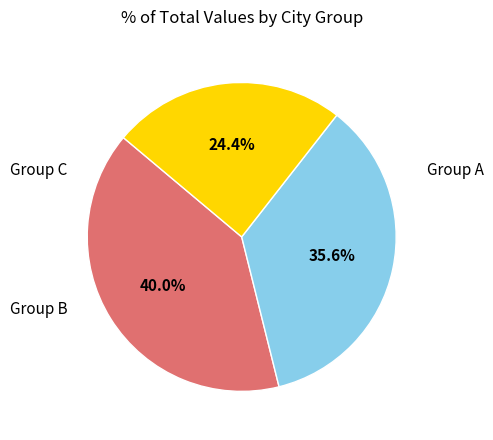

Does any single category account for the majority?

No